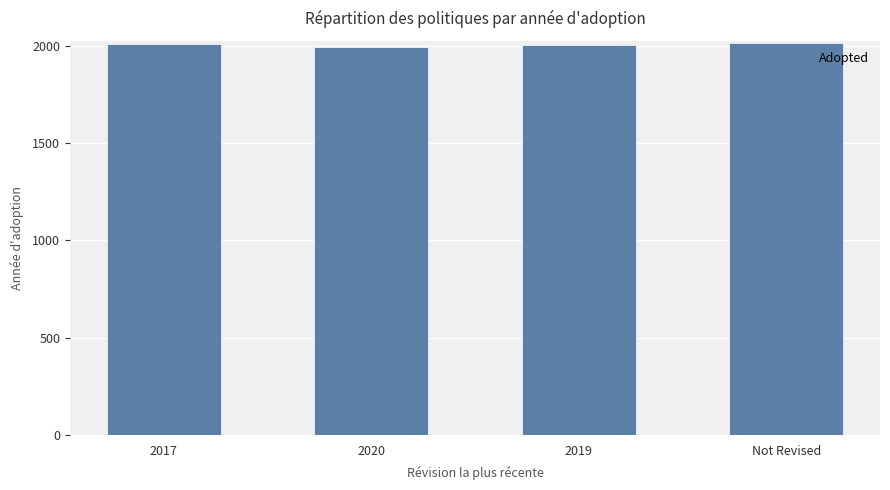

What is the label of the 4th bar from the right?

2017